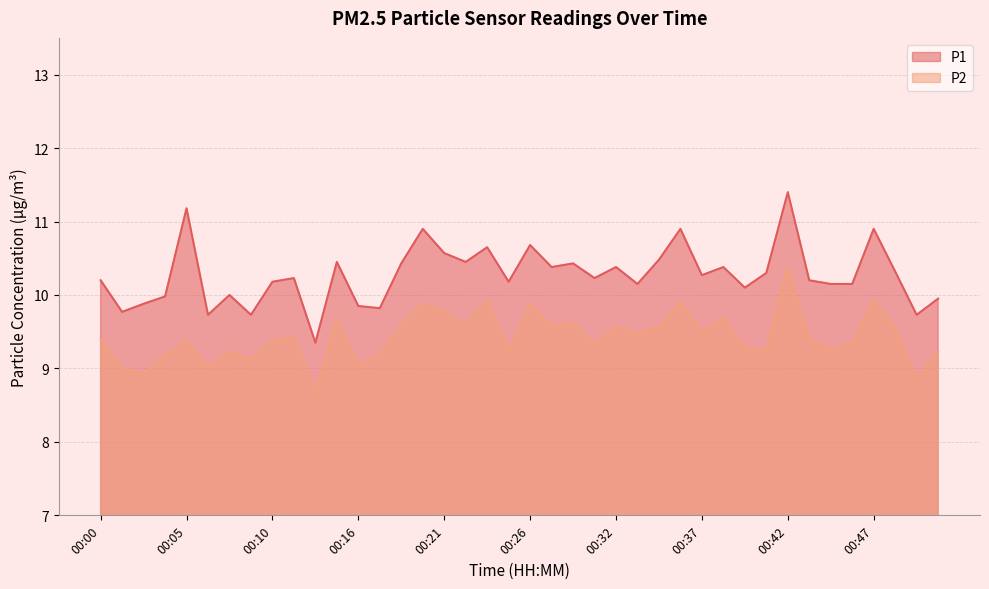

How many categories are shown in the chart?

40